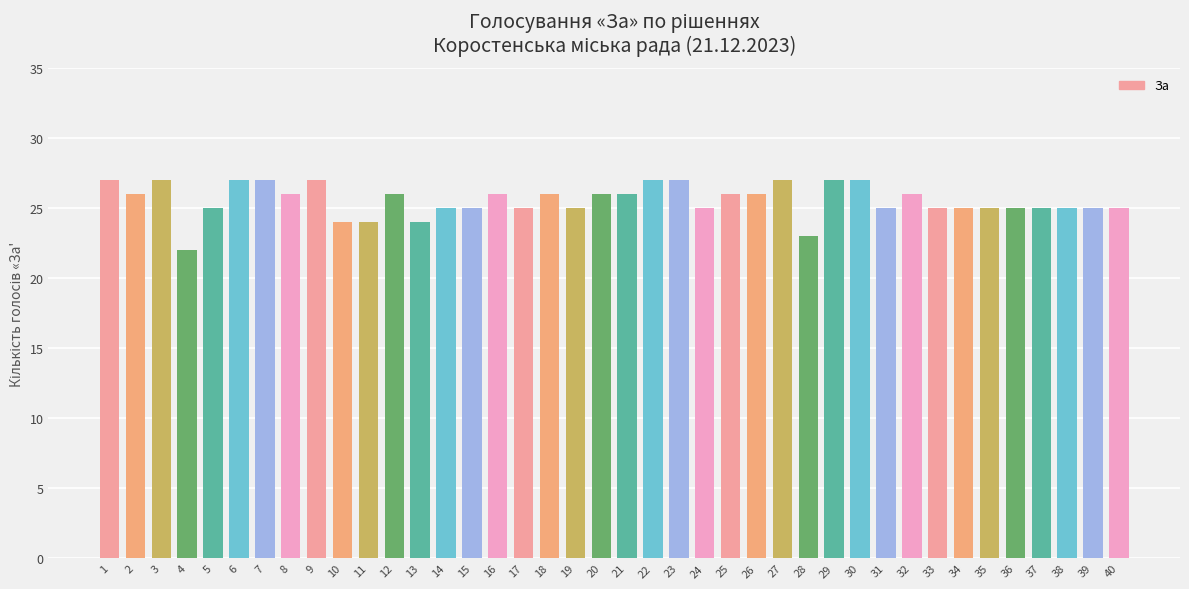

How many bars are there in total?

40